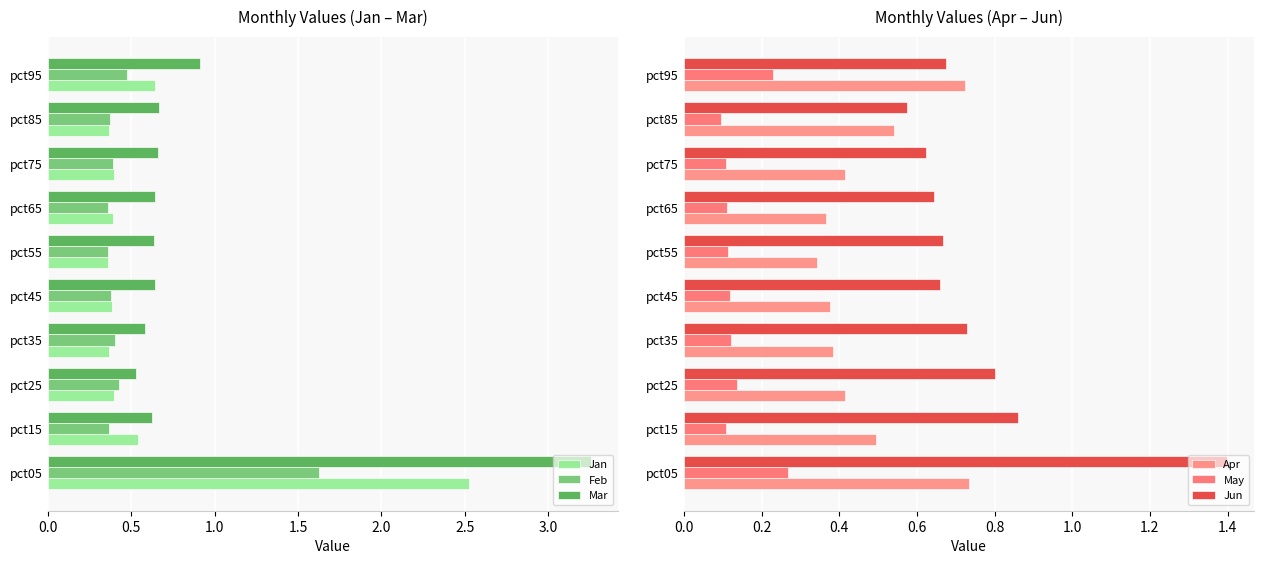

At which label is Jun closest to 0?

pct85